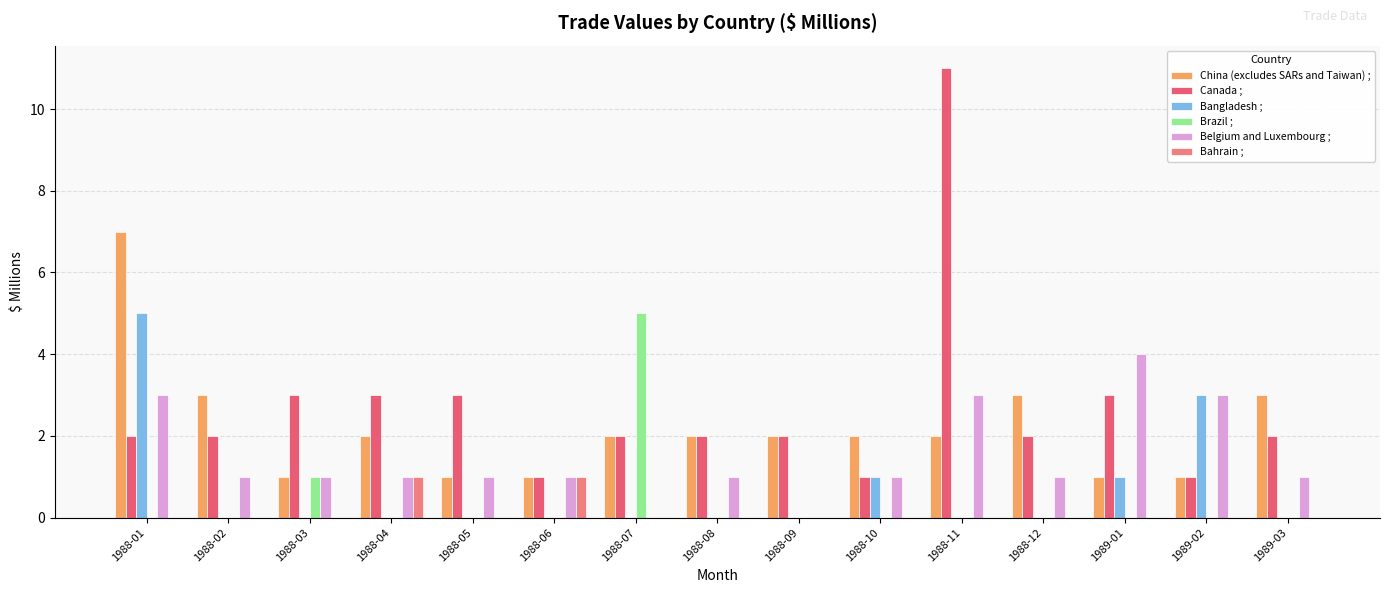

What is the spread (max minus min) of values at 1988-03?

3